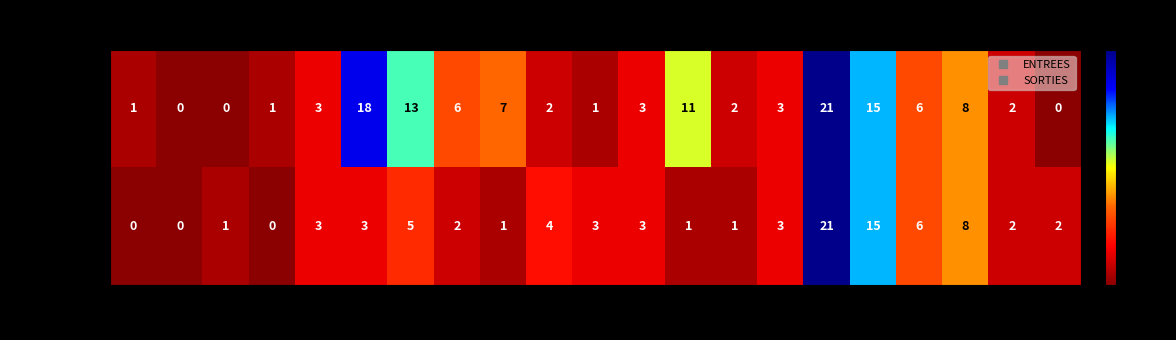

At how many categories does at least one series exceed 10?

5